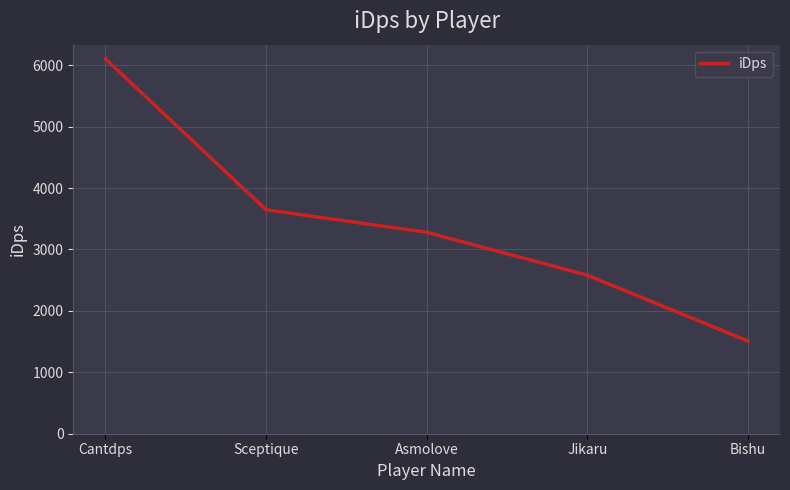

At which label is the value closest to 3807?

Sceptique